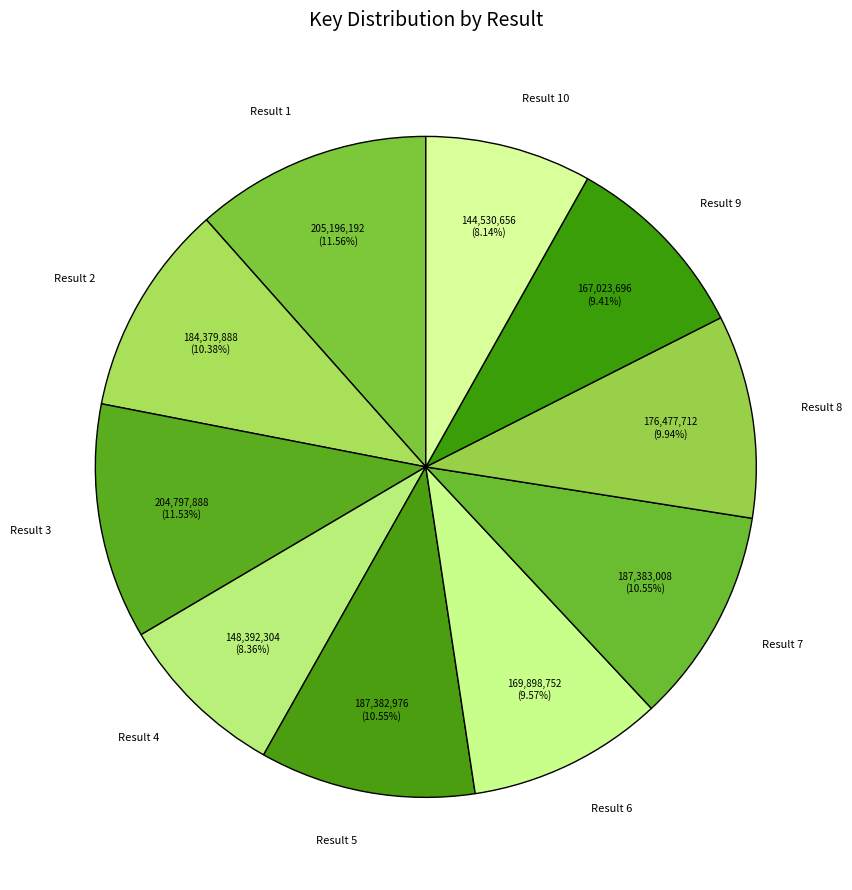

Does Result 2 represent more than half of the total?

No